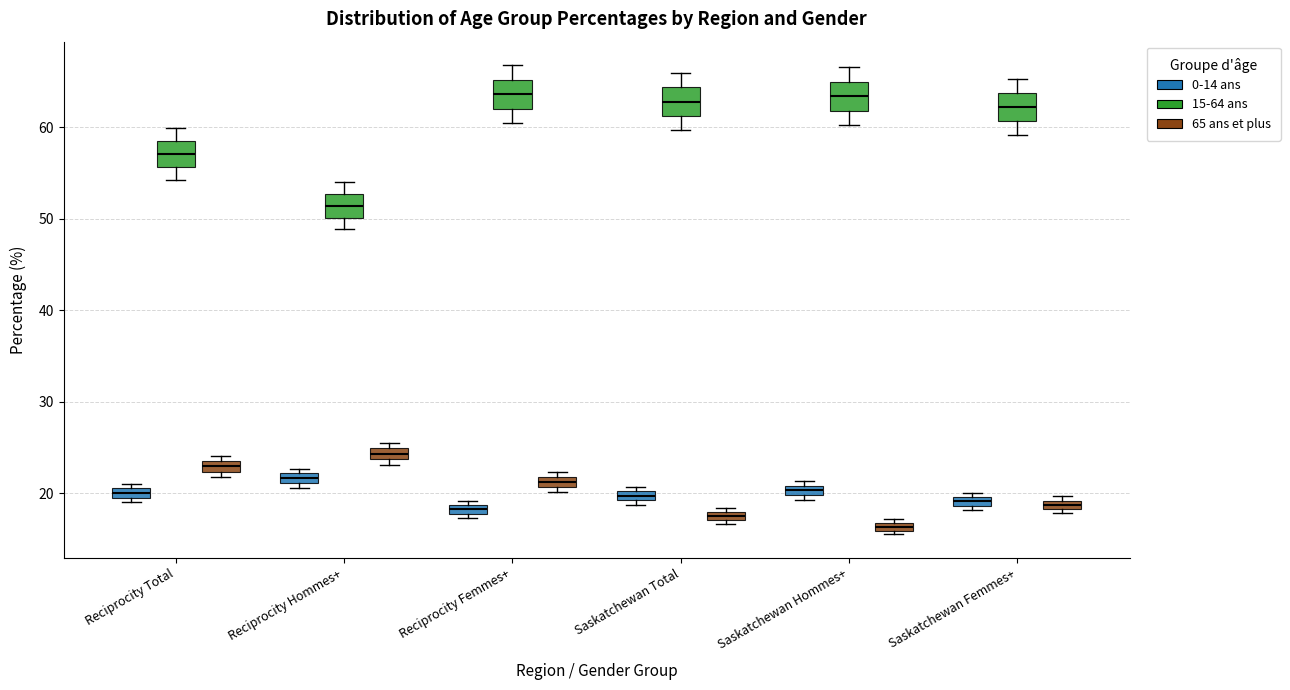

Which box has the lowest median line?

Saskatchewan Hommes+ (65 ans et plus)